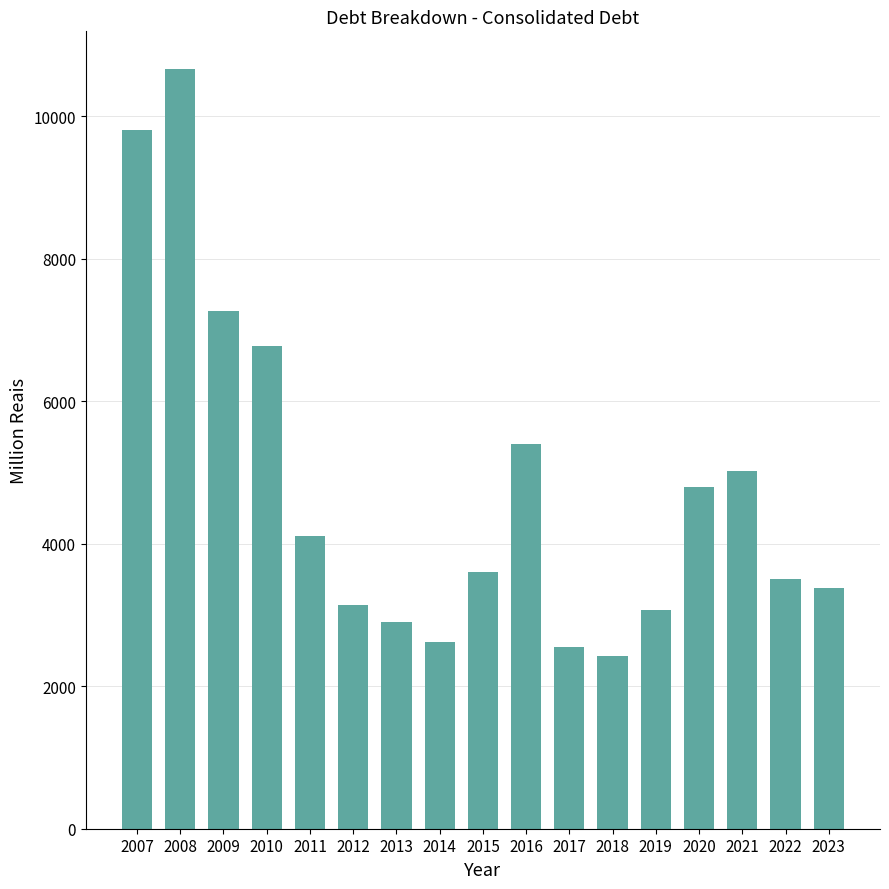

What is the sum of all values?

80999.9